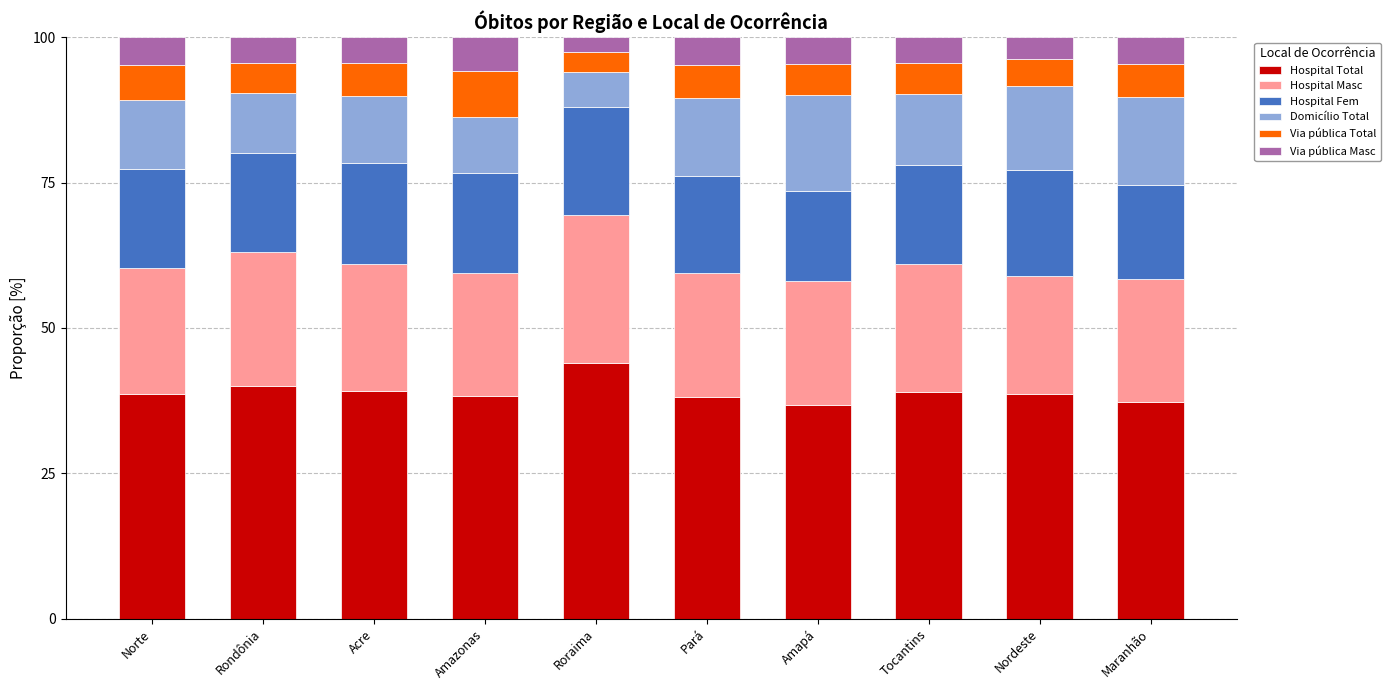

The Hospital Total series shows 37.3 at Maranhão. True or false?

True